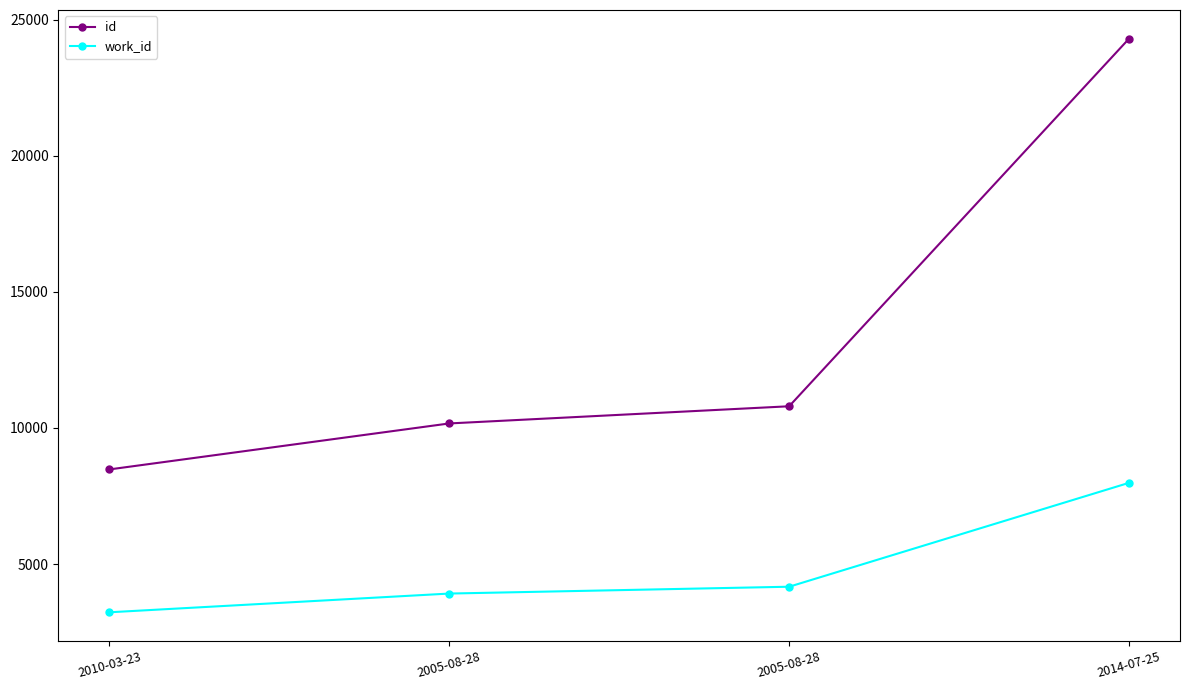

What is the average value of the work_id series?

4824